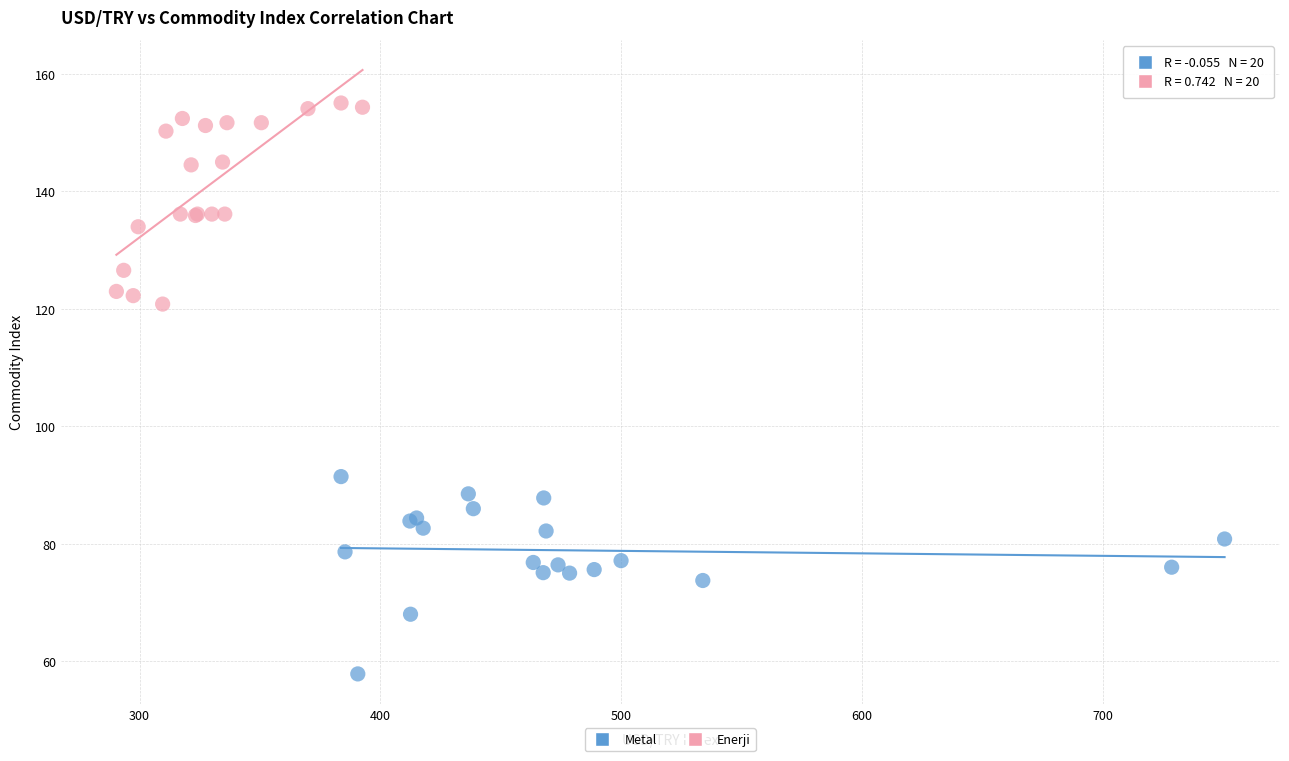

What are all the series names shown in the legend?

Metal, Enerji